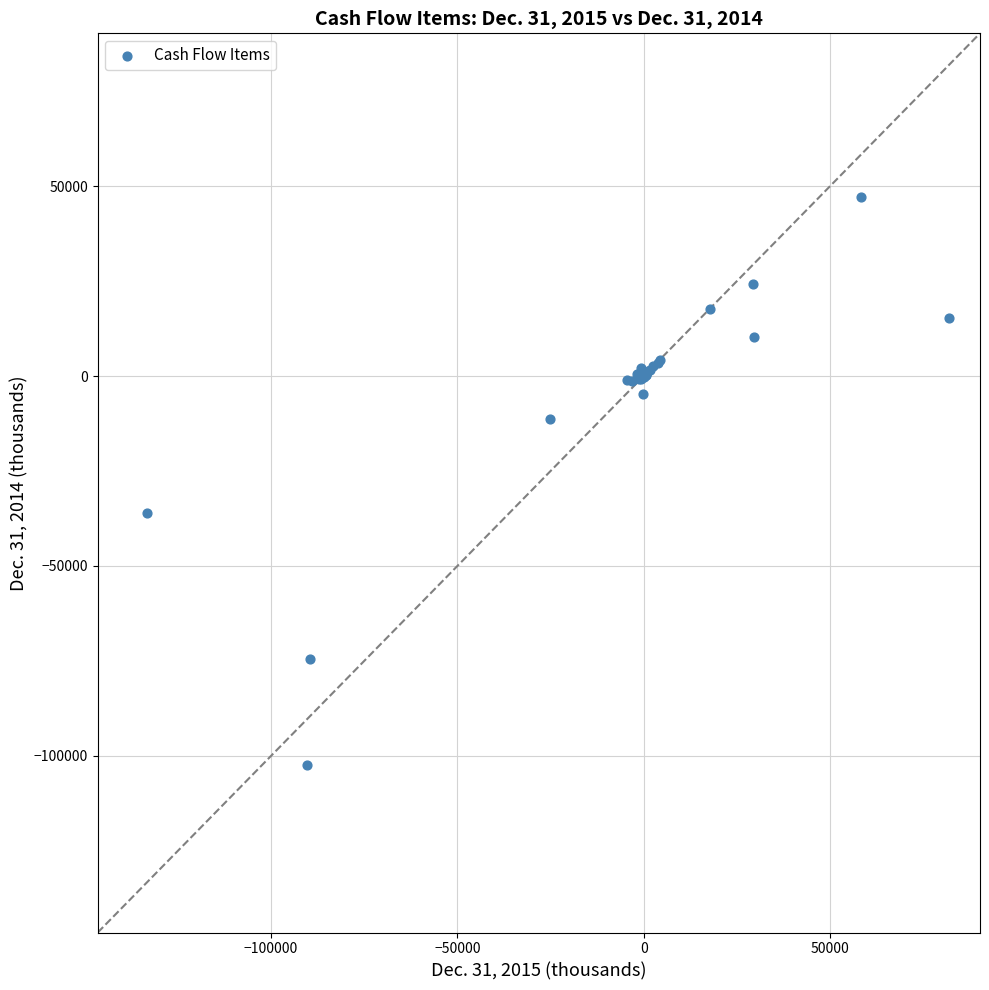

What Y value in the scatter plot is closest to -27577?

-35996